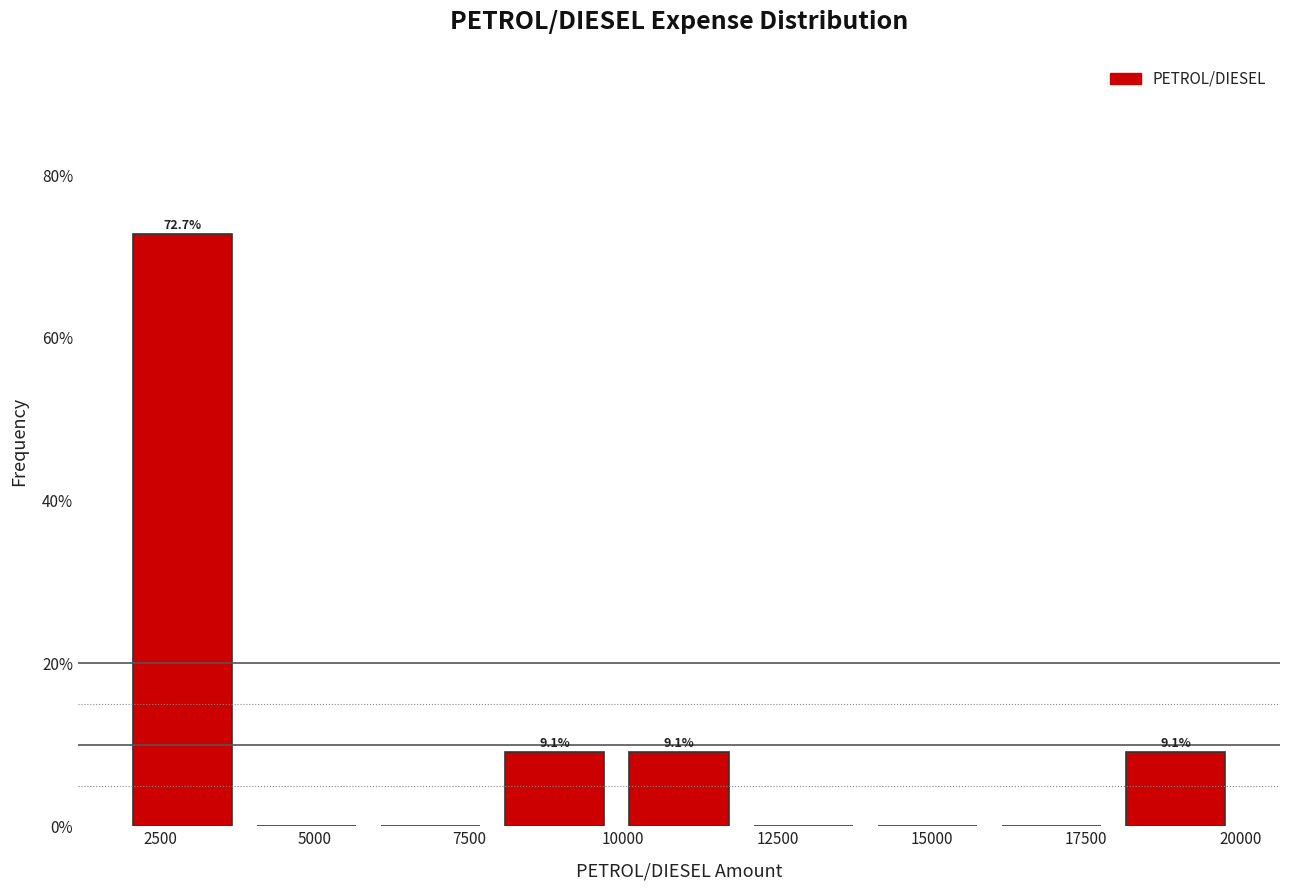

Which range on the x-axis has the tallest bar?

2000 to 4000